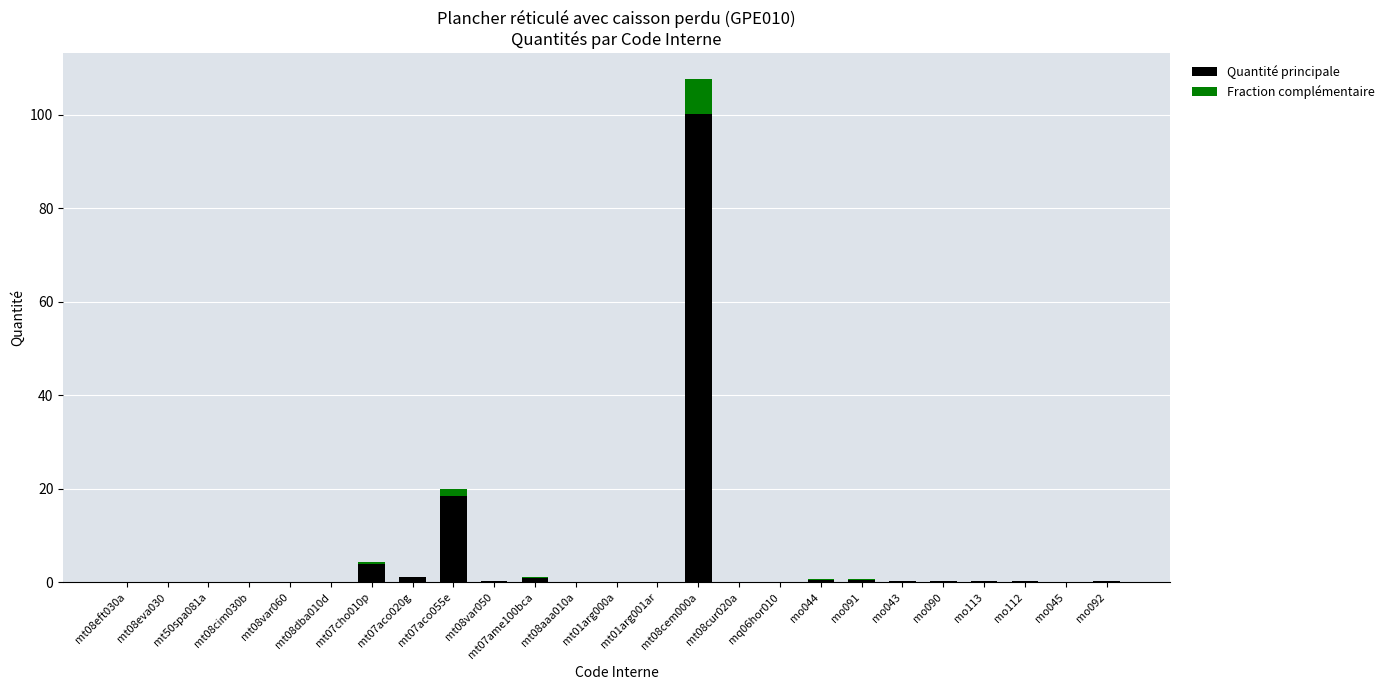

What is the label of the 8th bar from the left?

mt07aco020g